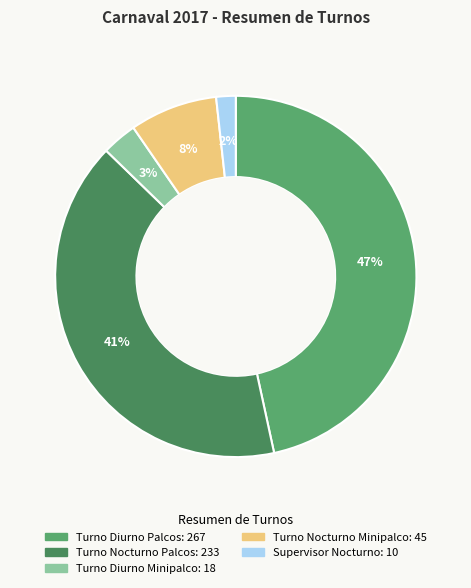

What percentage do Turno Nocturno Minipalco and Turno Diurno Minipalco together represent?

11.0%